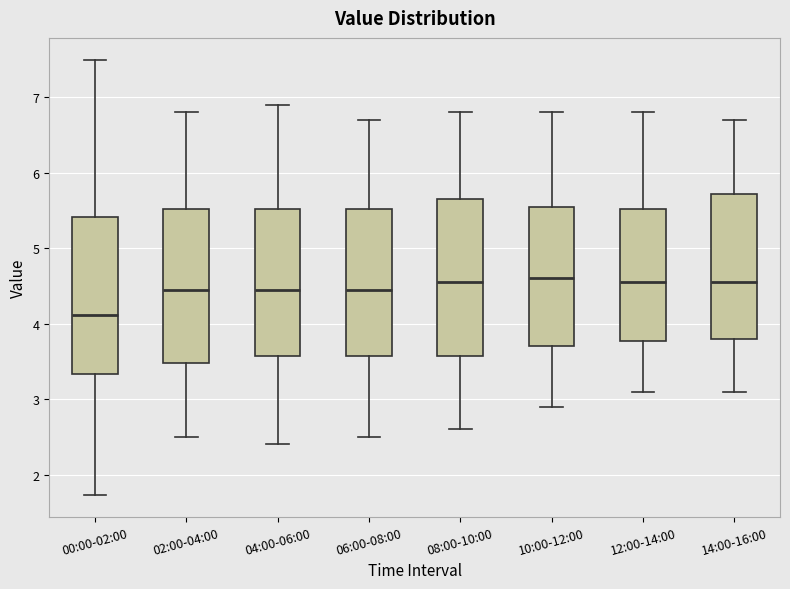

Which box has the lowest median line?

00:00-02:00